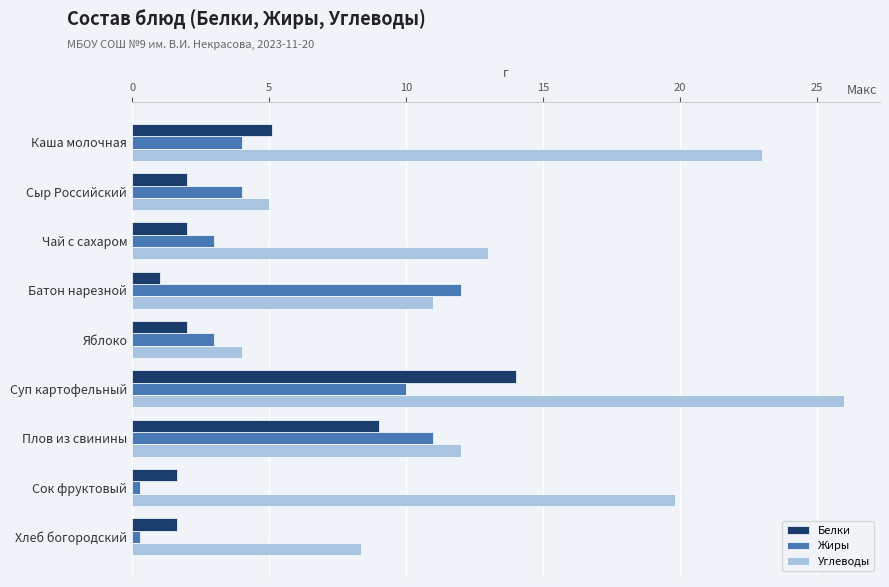

What is the sum of all Белки values?

38.4